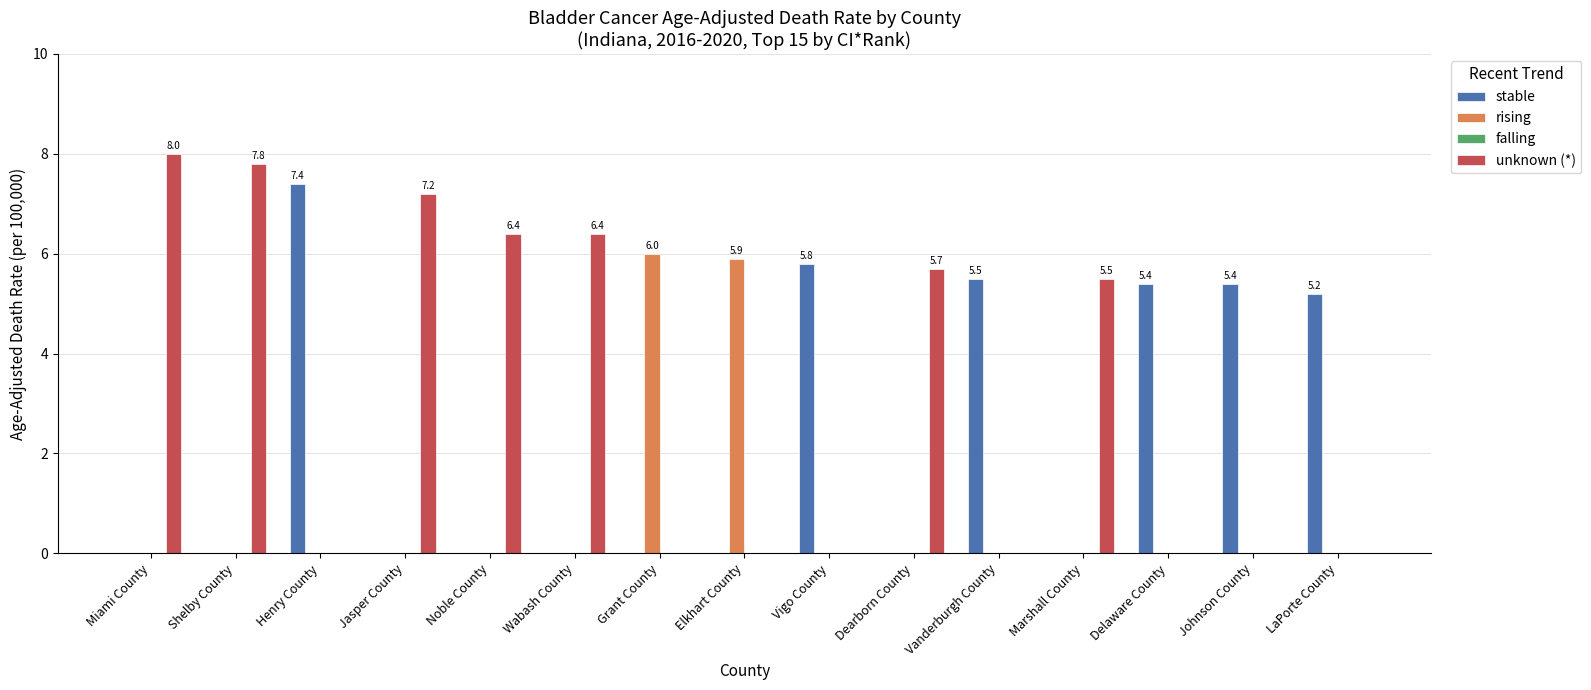

What is the sum of all rising values?

11.9